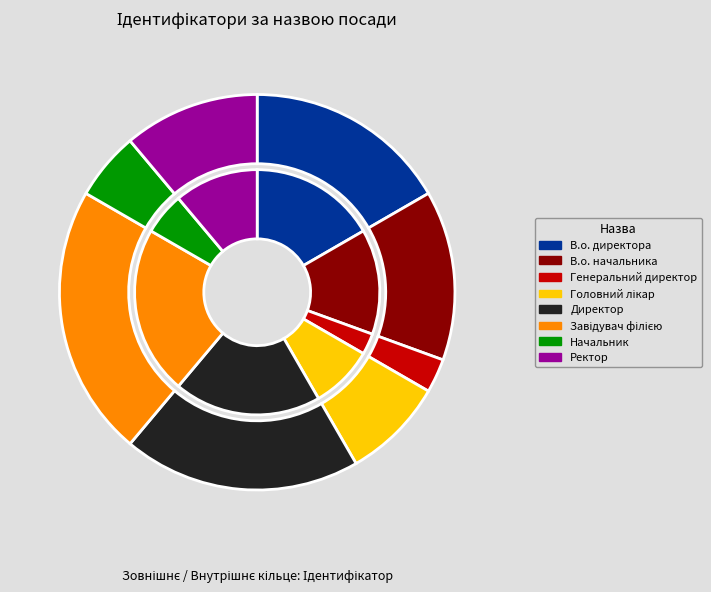

Which has a higher value, Ректор or В.о. начальника?

В.о. начальника